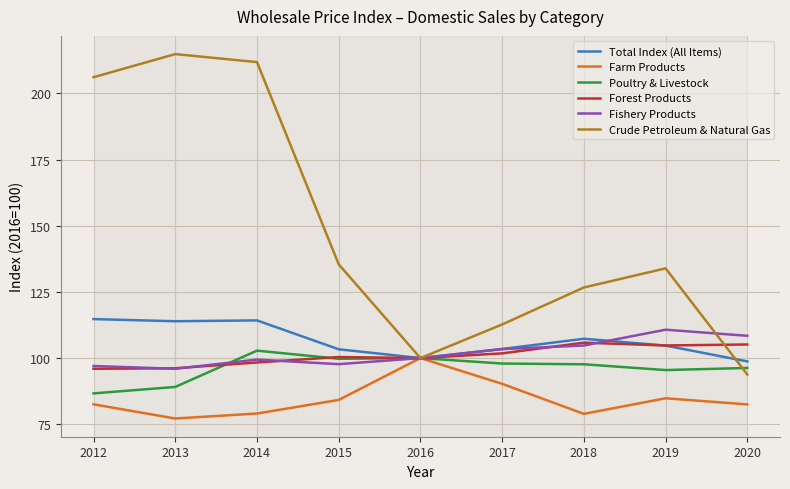

At which label is Crude Petroleum & Natural Gas closest to 154?

2015